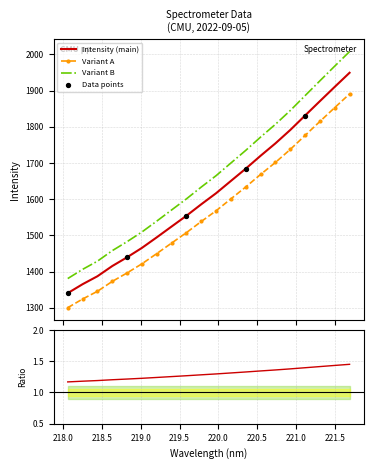

What is the change in value from 218.442 to 218.6332?

+28.2